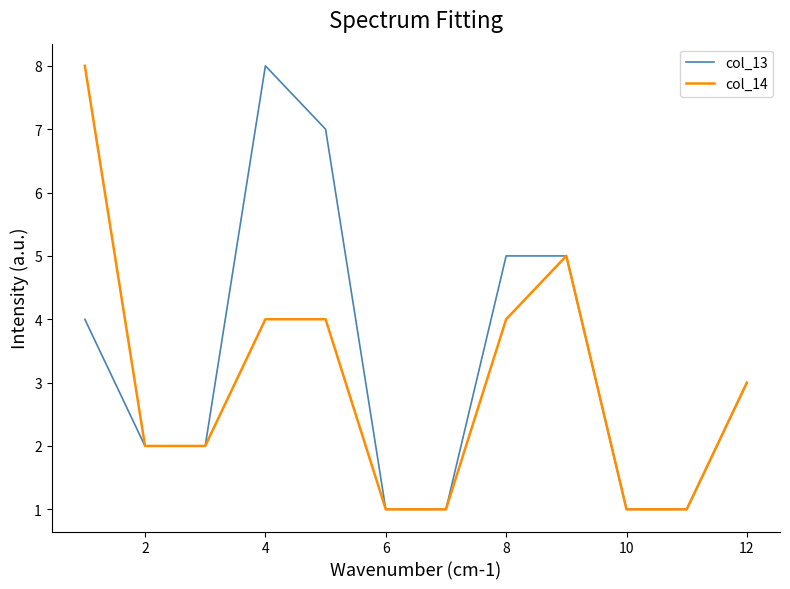

Rank the series by their average value, from lowest to highest.

col_14, col_13